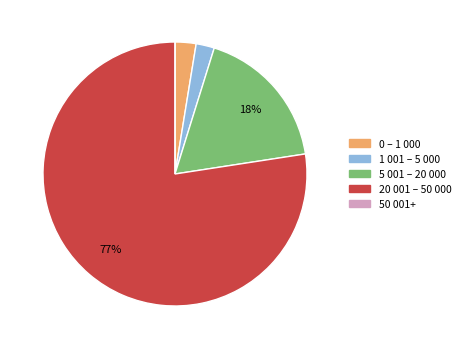

To the nearest percent, what is the difference between the largest and smallest slice percentages?

77%